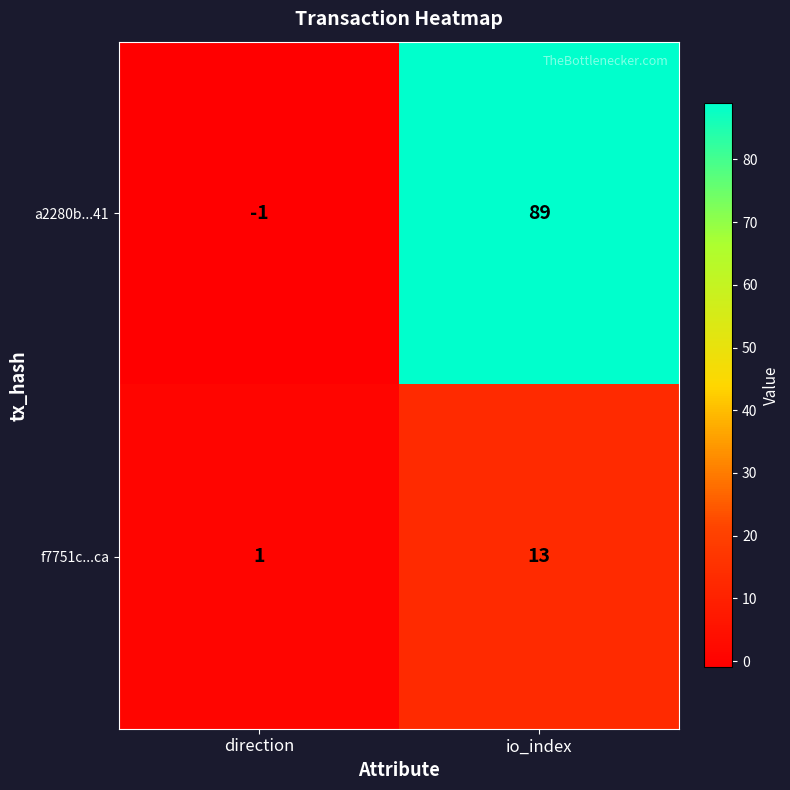

What is the sum of all a2280b...41 values?

88